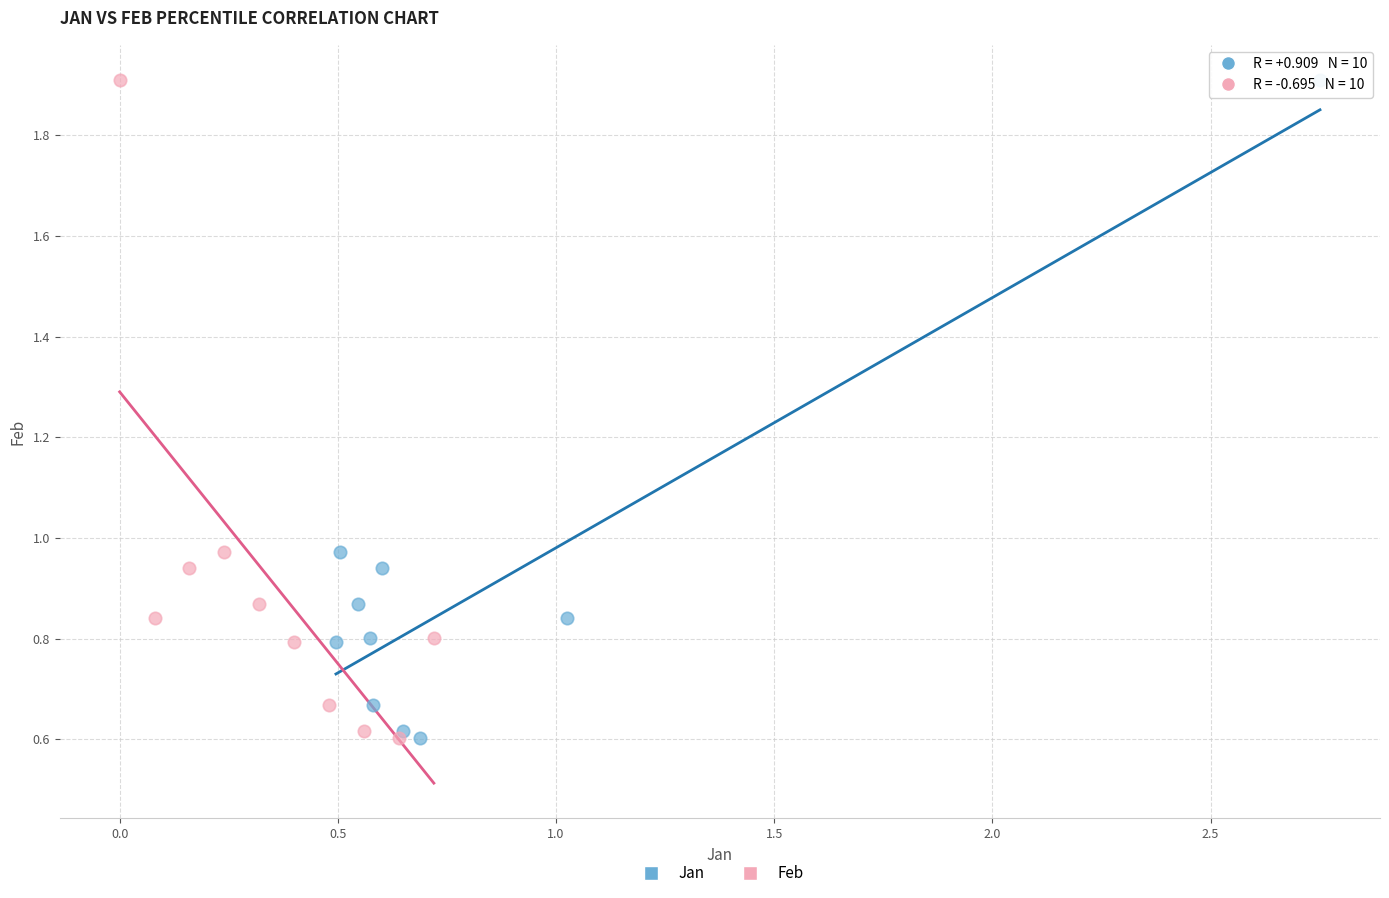

What are all the series names shown in the legend?

Jan, Feb